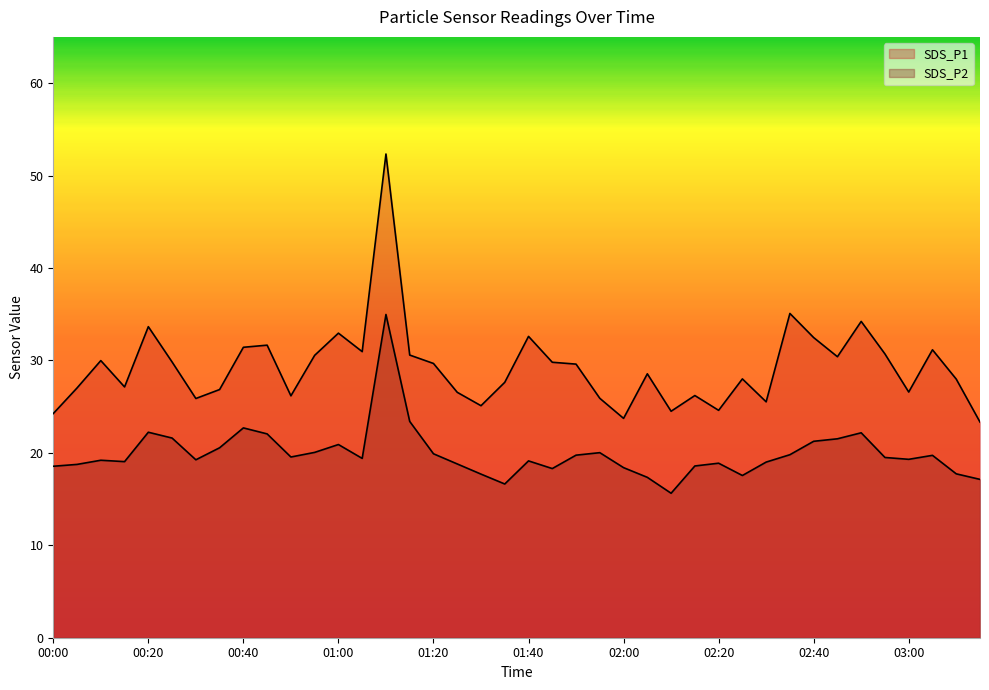

What is the spread (max minus min) of values at 02:00?

5.3